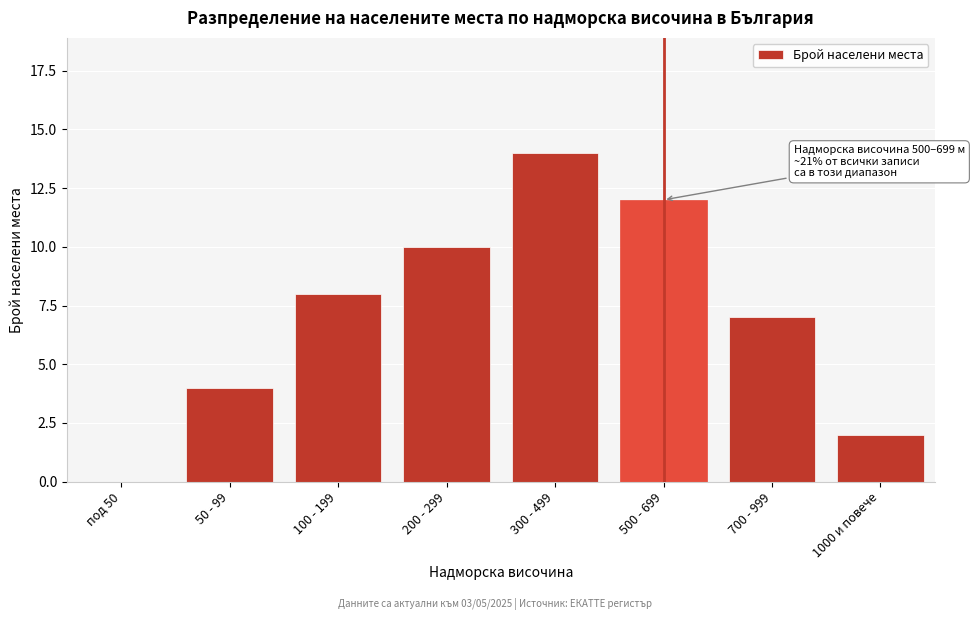

Reading left to right, what are all the values shown in this chart?

под 50=0	50 - 99=4	100 - 199=8	200 - 299=10	300 - 499=14	500 - 699=12	700 - 999=7	1000 и повече=2